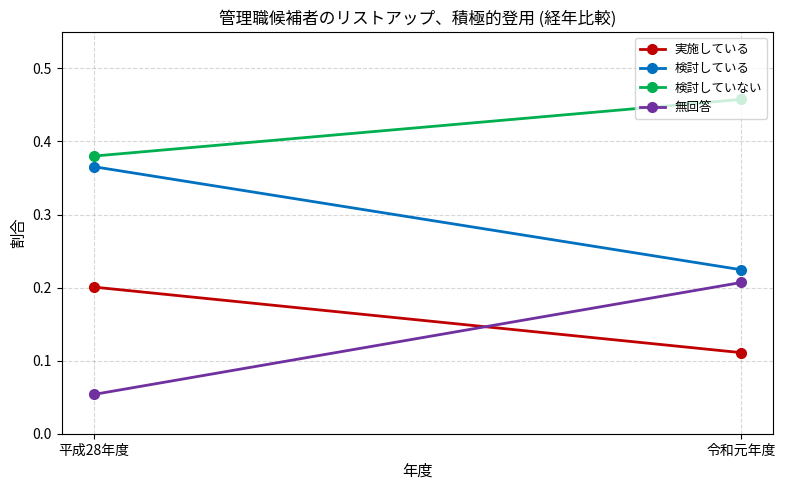

What is the greatest value displayed?

0.5